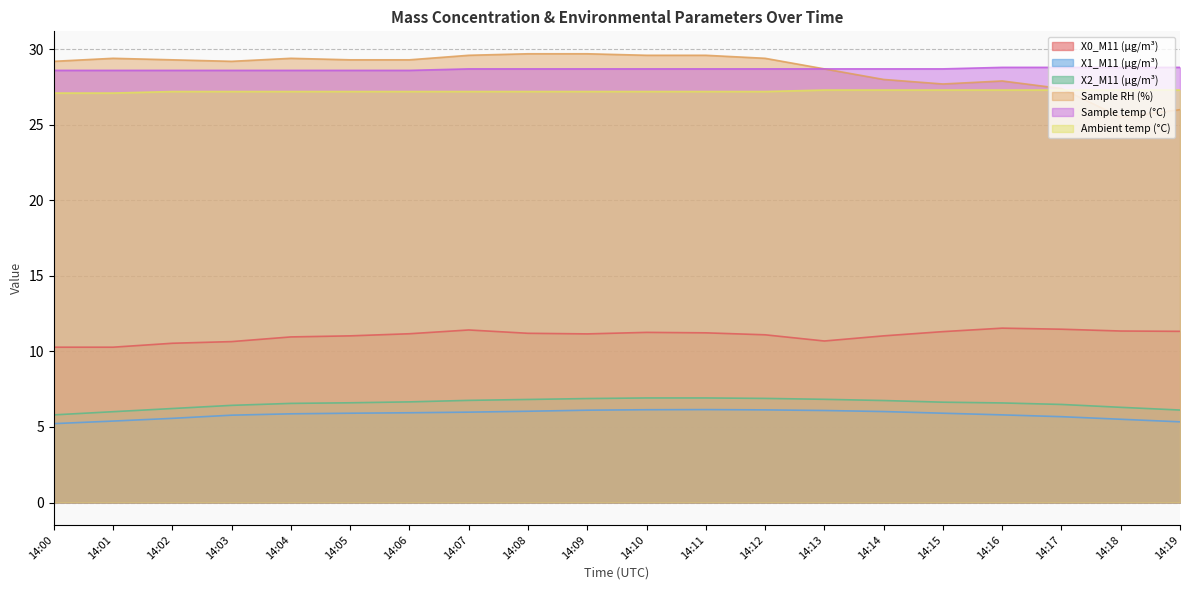

Reading left to right, what are all the values shown in this chart?

X0_M11 (μg/m³): 14:00=10.3	14:01=10.3	14:02=10.5	14:03=10.7	14:04=11.0	14:05=11.0	14:06=11.2	14:07=11.4	14:08=11.2	14:09=11.2	14:10=11.3	14:11=11.2	14:12=11.1	14:13=10.7	14:14=11.0	14:15=11.3	14:16=11.5	14:17=11.5	14:18=11.3	14:19=11.3
X1_M11 (μg/m³): 14:00=5.2	14:01=5.4	14:02=5.6	14:03=5.8	14:04=5.9	14:05=5.9	14:06=5.9	14:07=6.0	14:08=6.0	14:09=6.1	14:10=6.1	14:11=6.2	14:12=6.1	14:13=6.1	14:14=6.0	14:15=5.9	14:16=5.8	14:17=5.7	14:18=5.5	14:19=5.3
X2_M11 (μg/m³): 14:00=5.8	14:01=6.0	14:02=6.2	14:03=6.4	14:04=6.6	14:05=6.6	14:06=6.7	14:07=6.8	14:08=6.8	14:09=6.9	14:10=6.9	14:11=6.9	14:12=6.9	14:13=6.8	14:14=6.8	14:15=6.6	14:16=6.6	14:17=6.5	14:18=6.3	14:19=6.1
Sample RH (%): 14:00=29.2	14:01=29.4	14:02=29.3	14:03=29.2	14:04=29.4	14:05=29.3	14:06=29.3	14:07=29.6	14:08=29.7	14:09=29.7	14:10=29.6	14:11=29.6	14:12=29.4	14:13=28.7	14:14=28.0	14:15=27.7	14:16=27.9	14:17=27.4	14:18=25.5	14:19=26.0
Sample temp (°C): 14:00=28.6	14:01=28.6	14:02=28.6	14:03=28.6	14:04=28.6	14:05=28.6	14:06=28.6	14:07=28.7	14:08=28.7	14:09=28.7	14:10=28.7	14:11=28.7	14:12=28.7	14:13=28.7	14:14=28.7	14:15=28.7	14:16=28.8	14:17=28.8	14:18=28.8	14:19=28.8
Ambient temp (°C): 14:00=27.1	14:01=27.1	14:02=27.2	14:03=27.2	14:04=27.2	14:05=27.2	14:06=27.2	14:07=27.2	14:08=27.2	14:09=27.2	14:10=27.2	14:11=27.2	14:12=27.2	14:13=27.3	14:14=27.3	14:15=27.3	14:16=27.3	14:17=27.3	14:18=27.3	14:19=27.3